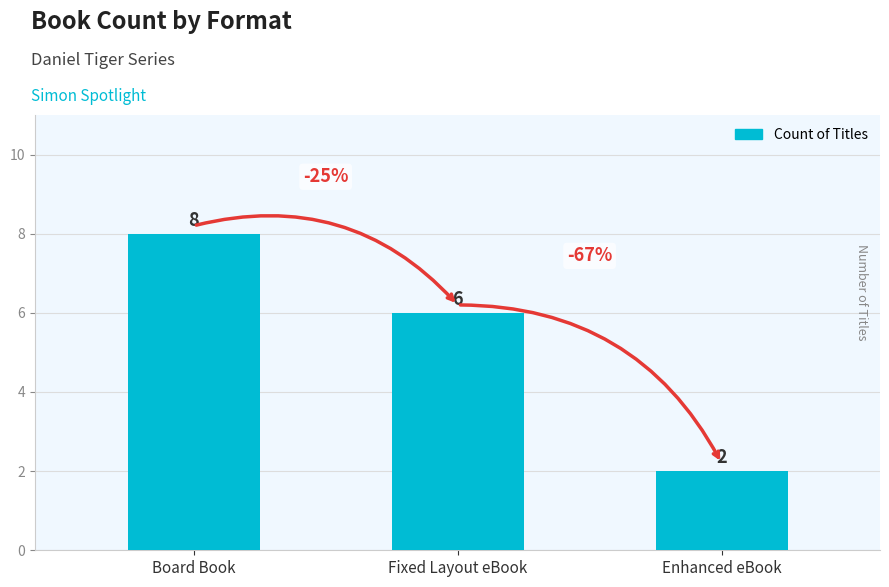

List the labels in order of value, largest first.

Board Book, Fixed Layout eBook, Enhanced eBook